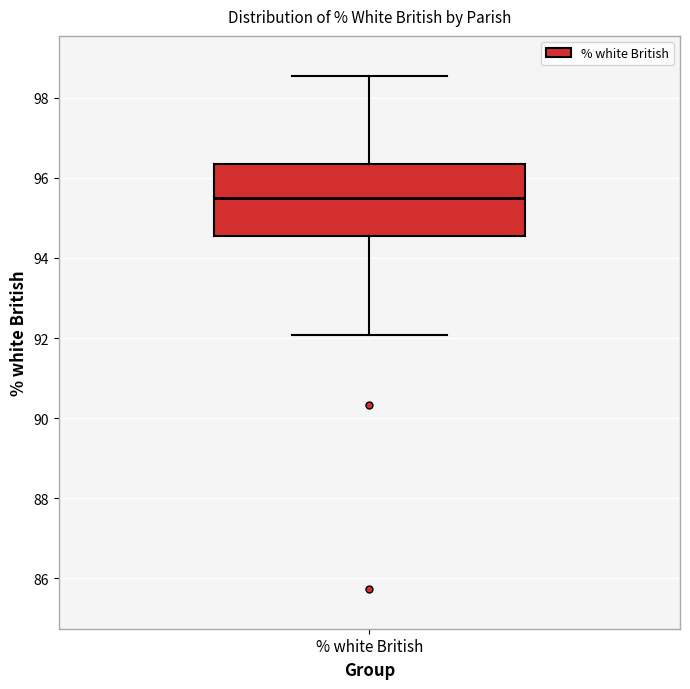

Transcribe this box plot: give where the median line is, the range the box spans, and where the two whiskers end, as read against the y-axis. The values are not printed on the chart, so give them approximately, as read against the axis.

median 95.6, box 94.6 to 96.4, whiskers 92.0 to 98.6